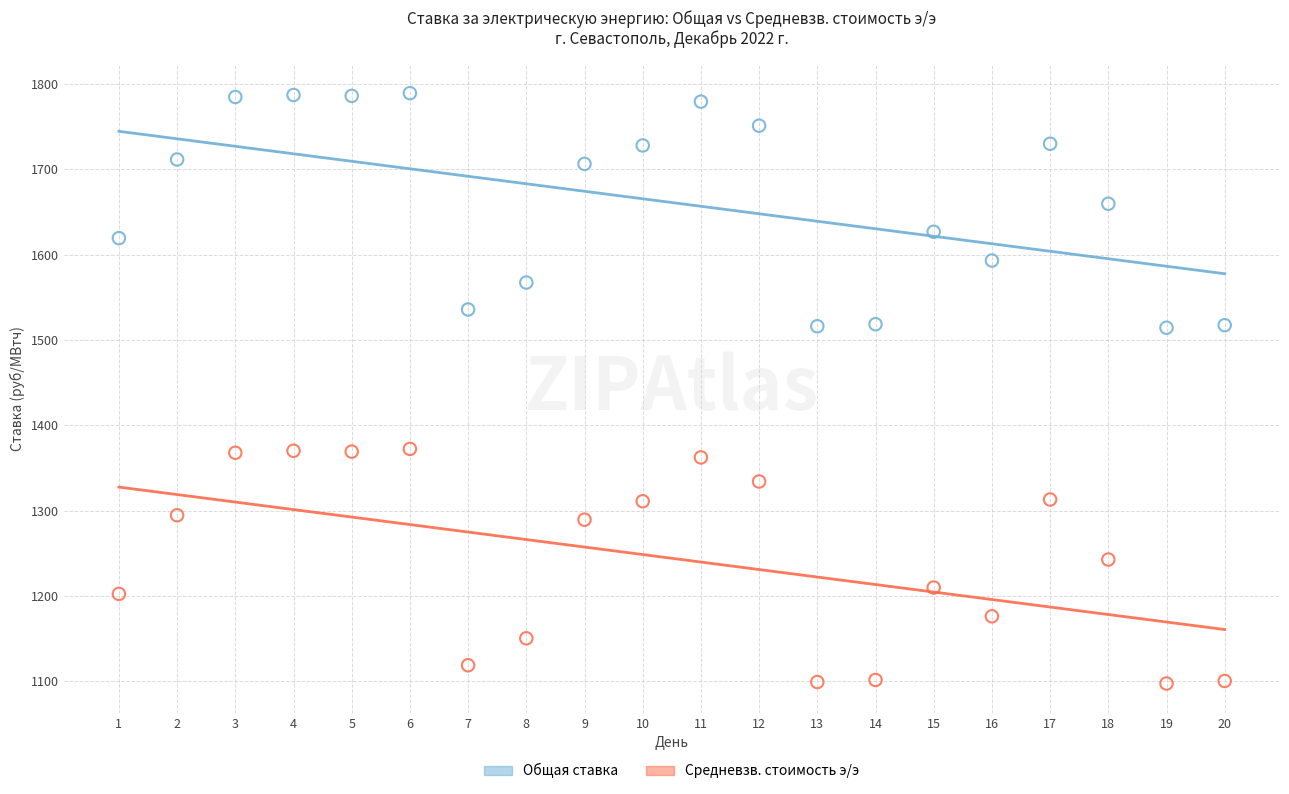

Across all data points, what is the range of X values (max minus min)?

19.0